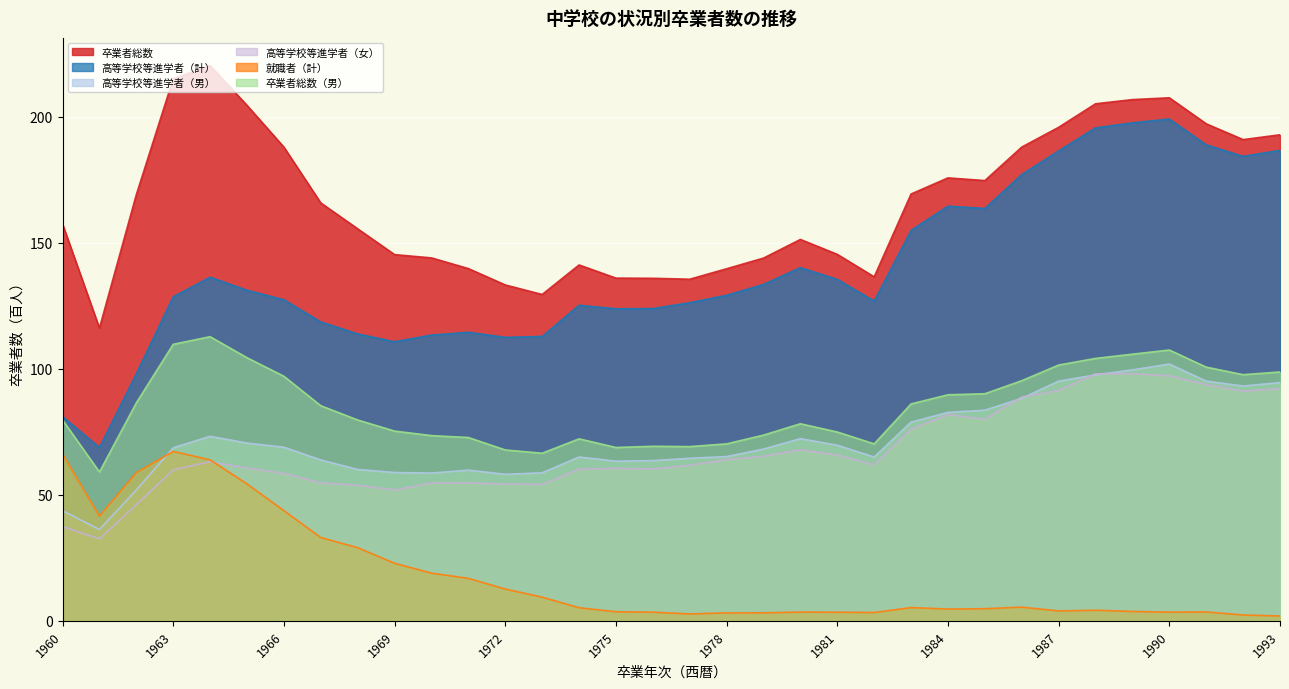

True or false: 卒業者総数 has a value of 174.6 at 1985.

True